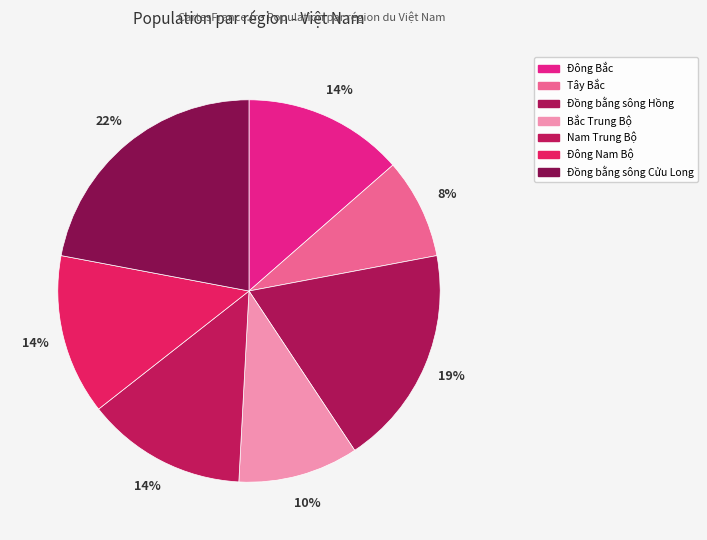

Is Đồng bằng sông Hồng the majority of the pie?

No